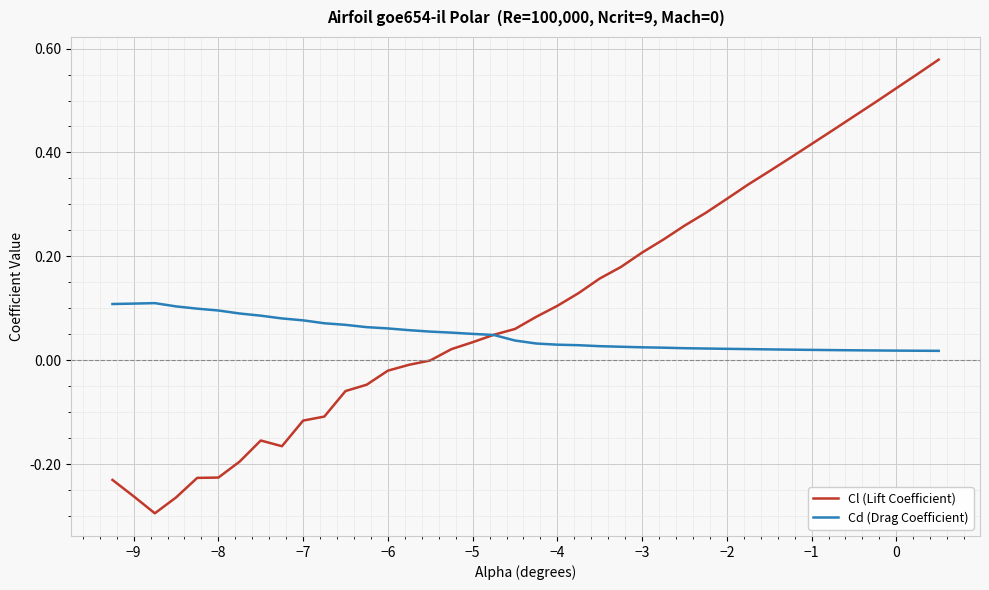

List the series in order of their overall mean, lowest first.

Cd (Drag Coefficient), Cl (Lift Coefficient)